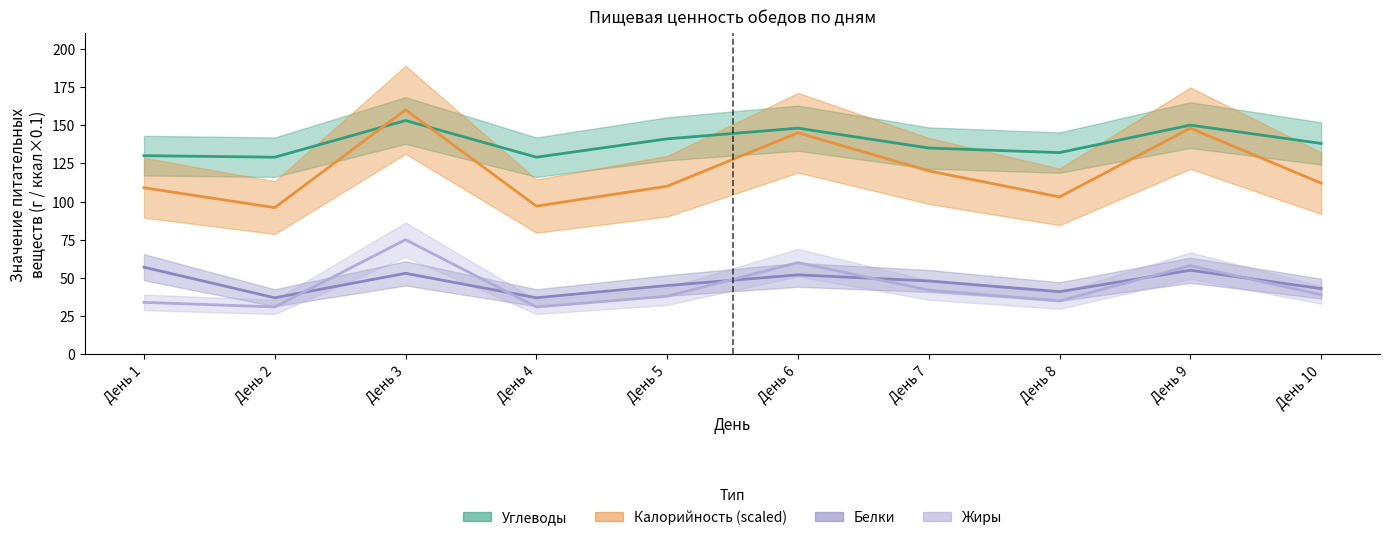

At День 2, list the series in order from smallest to largest.

Жиры, Белки, Калорийность_scaled, Углеводы